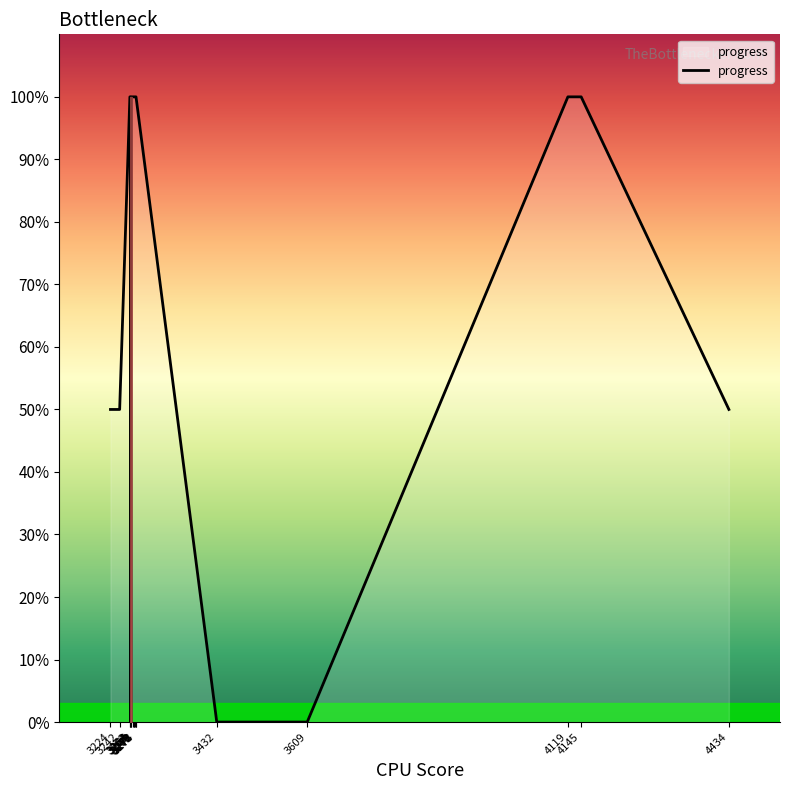

Reading left to right, what are all the values shown in this chart?

50	50	100	100	0	100	100	100	100	100	100	100	0	0	100	100	50